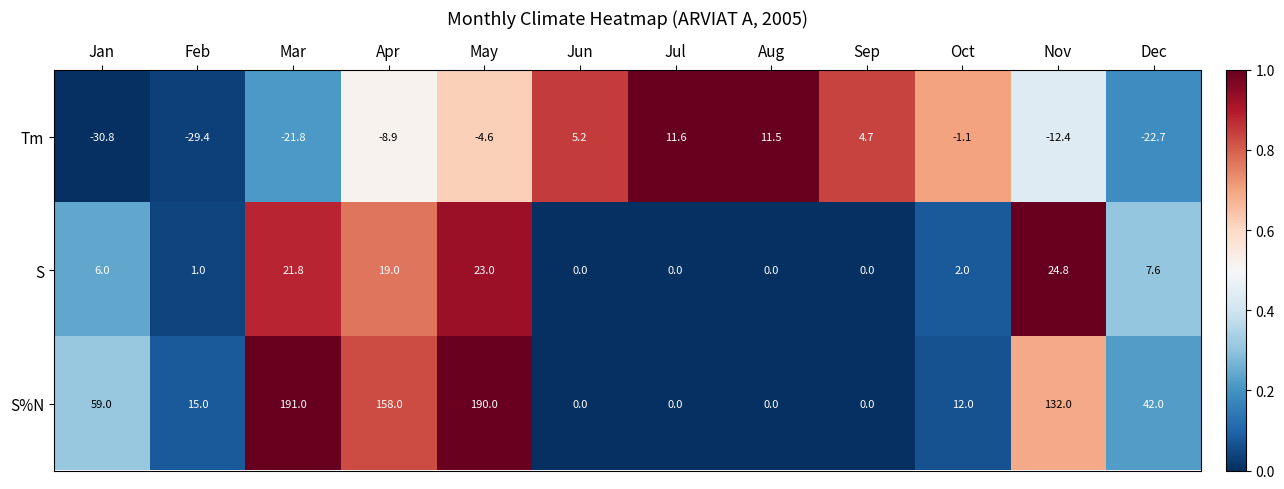

True or false: Tm has a value of -7.8 at Mar.

False